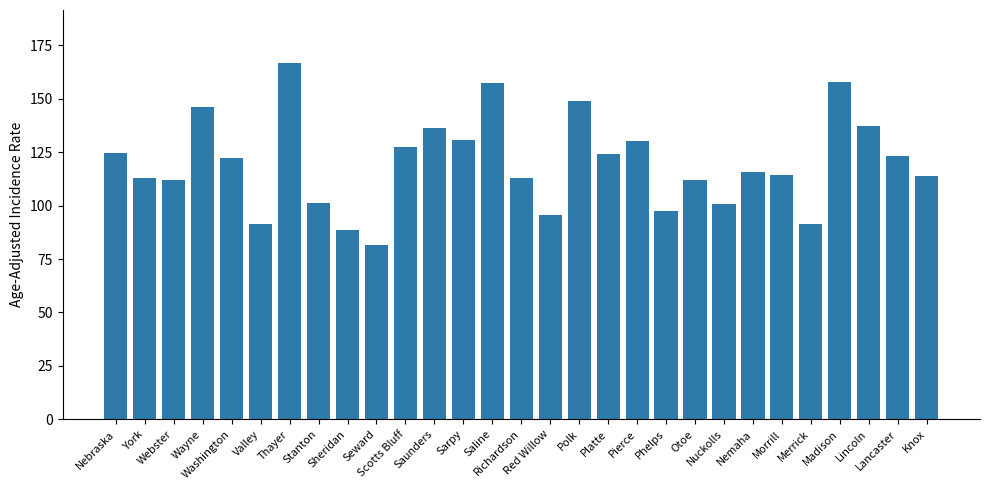

What is the value of the 4th bar from the left?

146.0